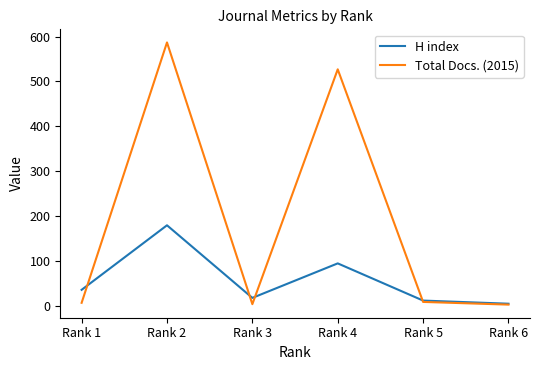

What is the total value across all series at Rank 6?

6